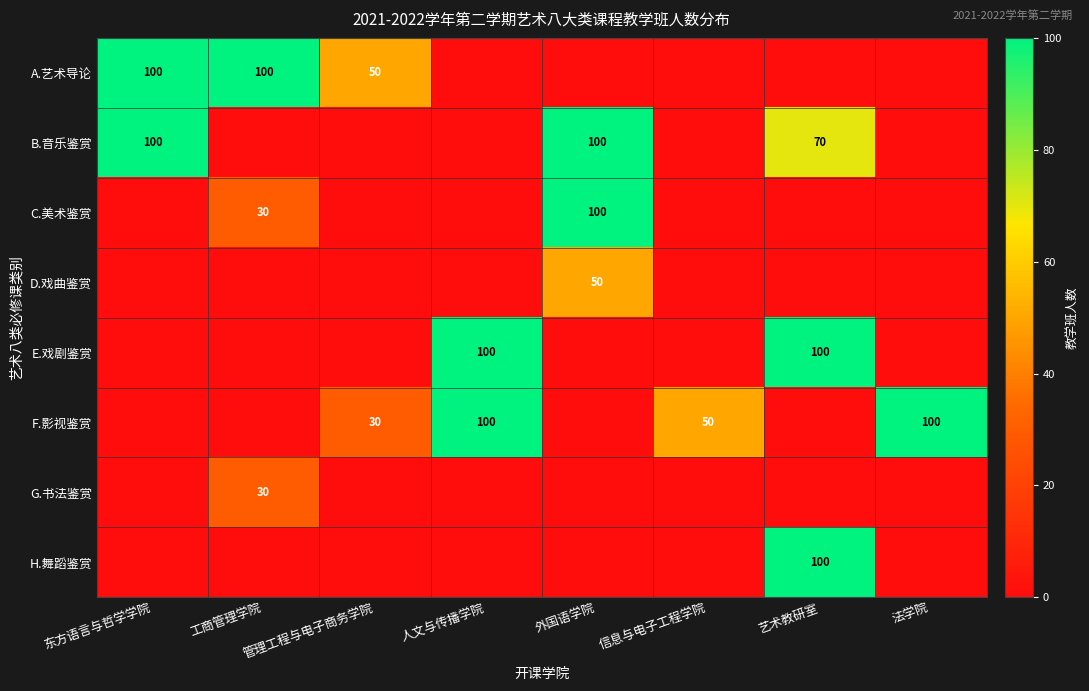

Is the value of A.艺术导论 at 管理工程与电子商务学院 greater than the value of F.影视鉴赏 at 管理工程与电子商务学院?

Yes